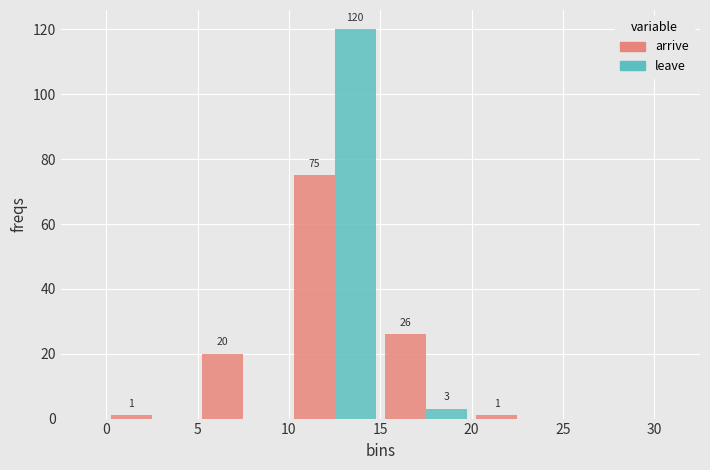

In the arrive series, which range on the x-axis has the tallest bar?

10 to 15